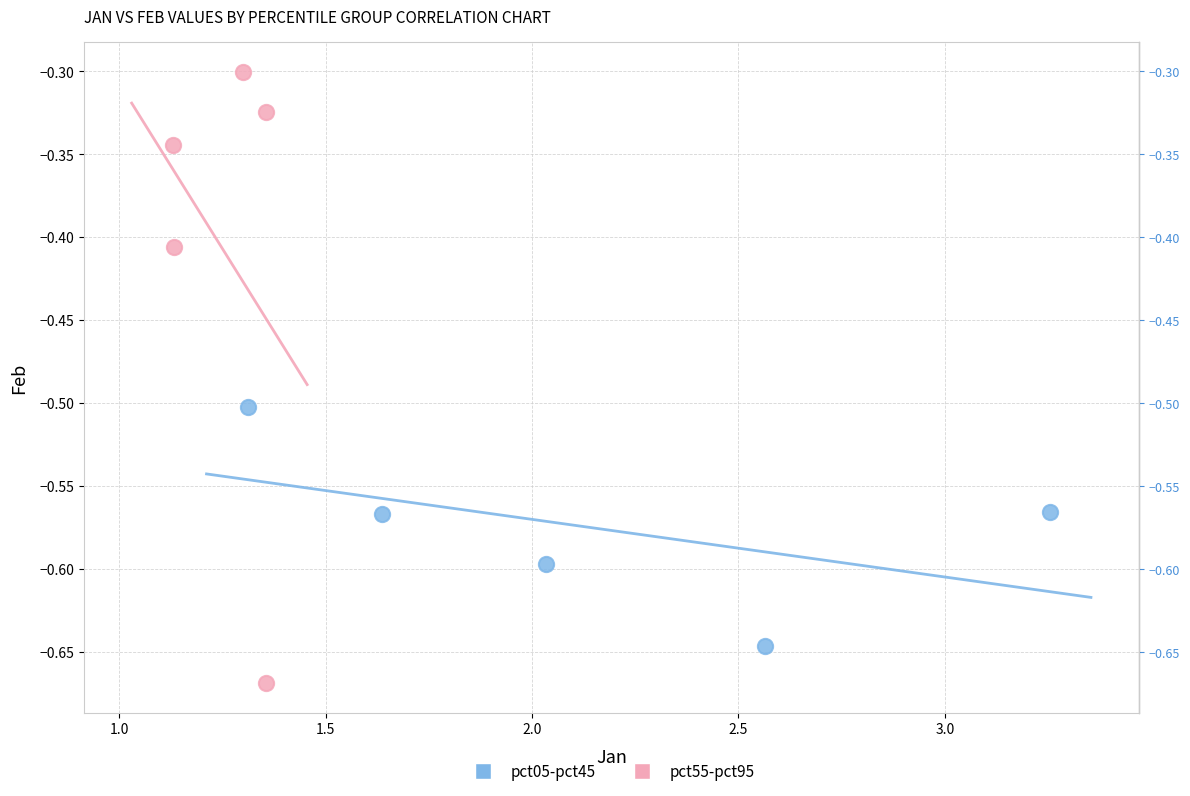

Which series reaches the maximum Y coordinate?

pct55-pct95